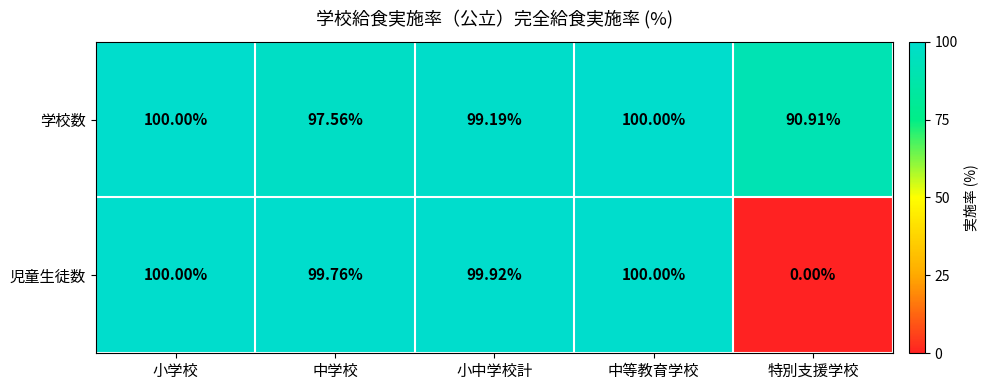

At which label does 児童生徒数 reach its minimum?

特別支援学校